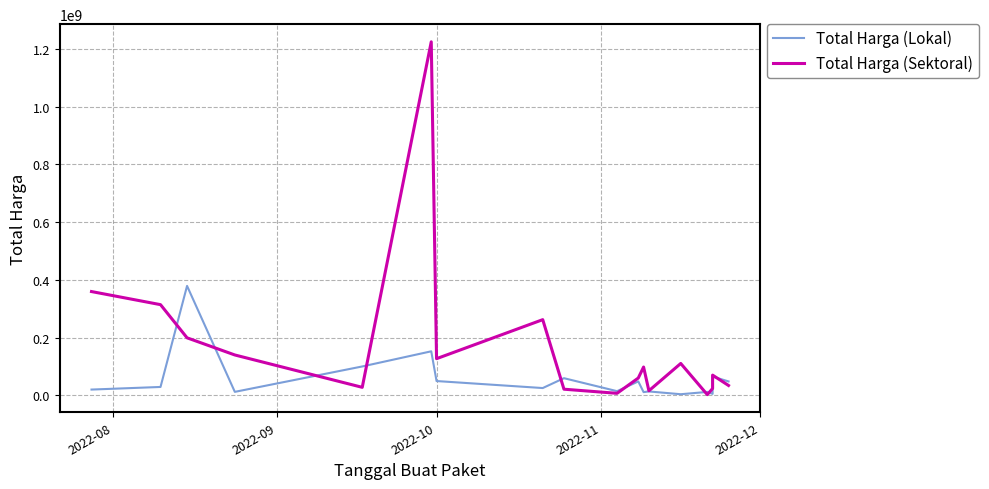

Does the chart have visible grid lines?

Yes